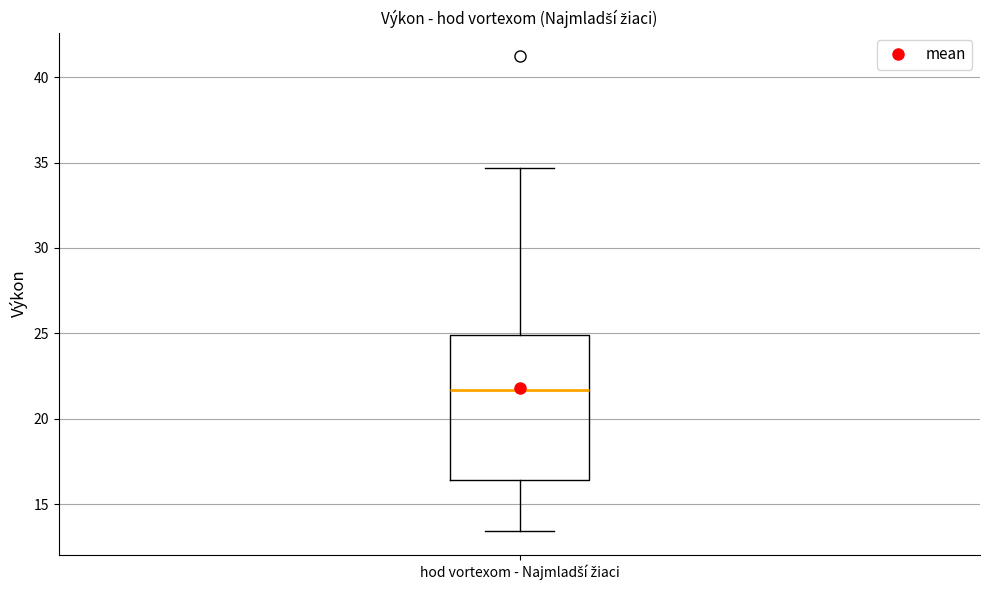

Where is the lower edge of the box for hod vortexom - Najmladší žiaci on the y-axis? The values are not printed on the chart, so give them approximately, as read against the axis.

16.5